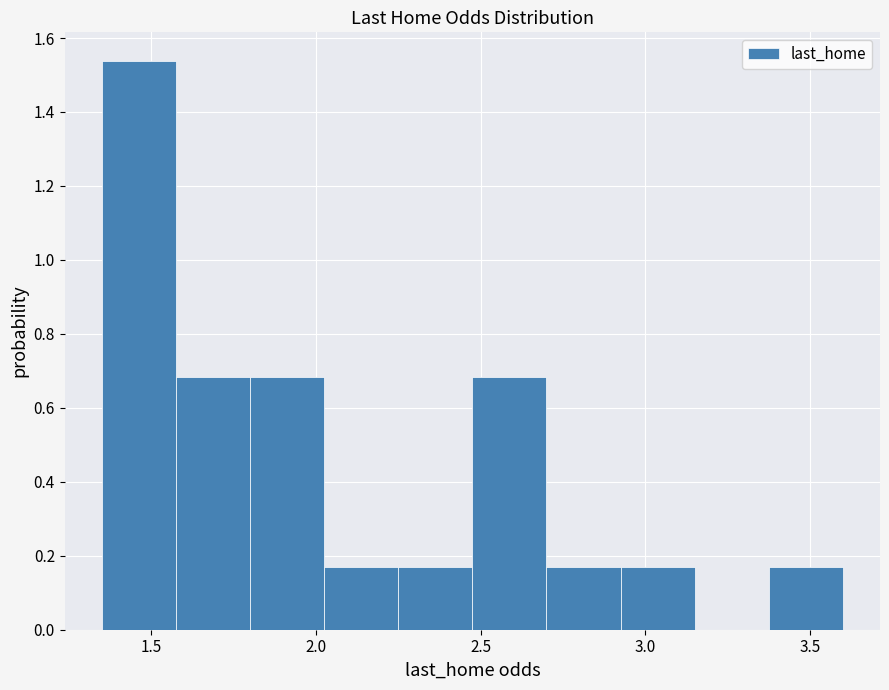

Over which range of the x-axis is the bar tallest?

1.350 to 1.575